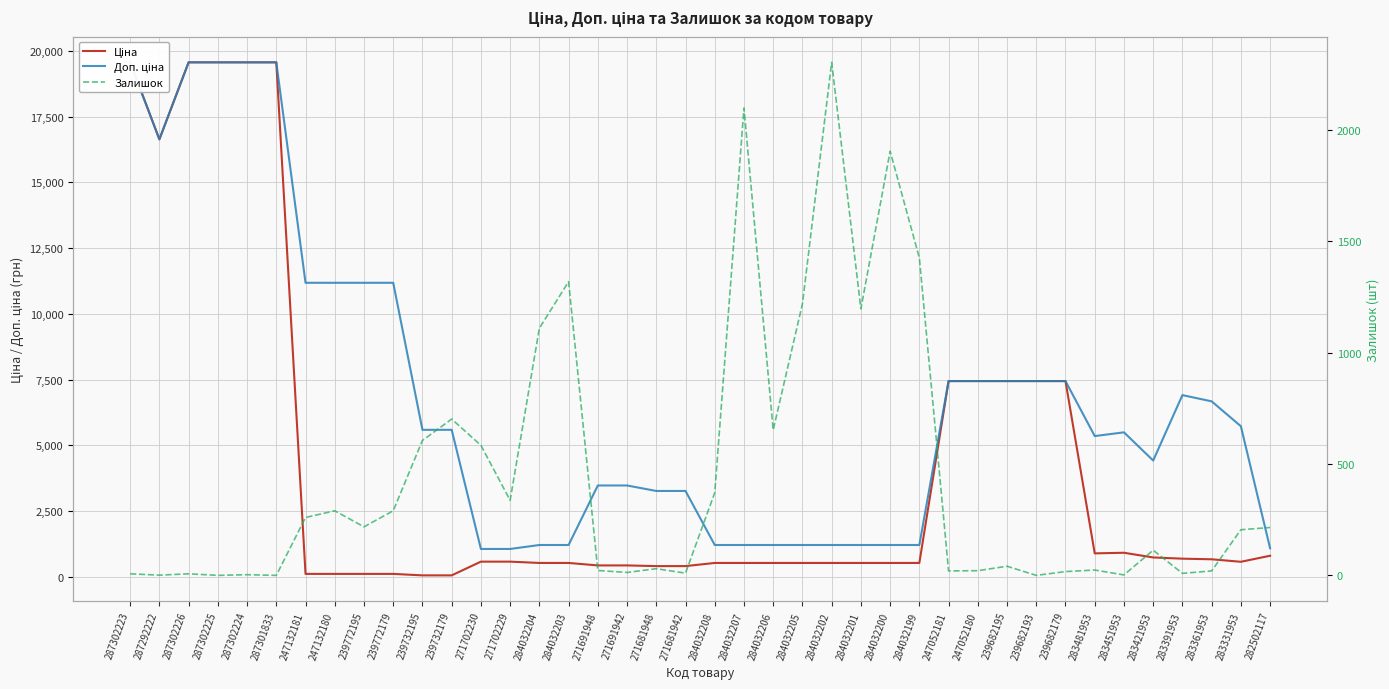

What is the label of the 7th point from the left?

247132181